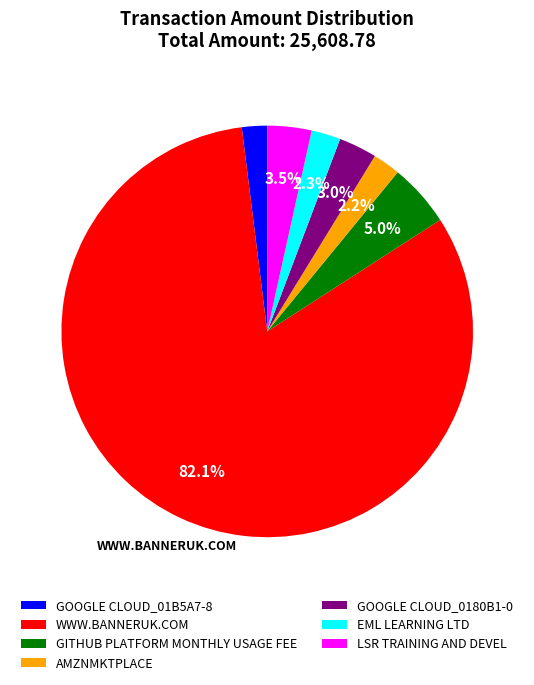

To the nearest percent, what portion does WWW.BANNERUK.COM represent?

82%